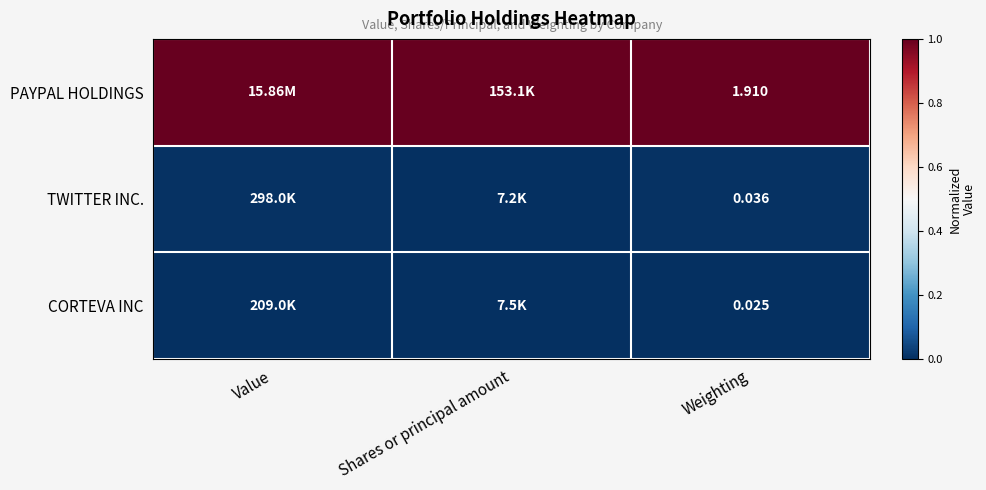

True or false: TWITTER INC. has a value of 0.0 at Shares or principal amount.

False